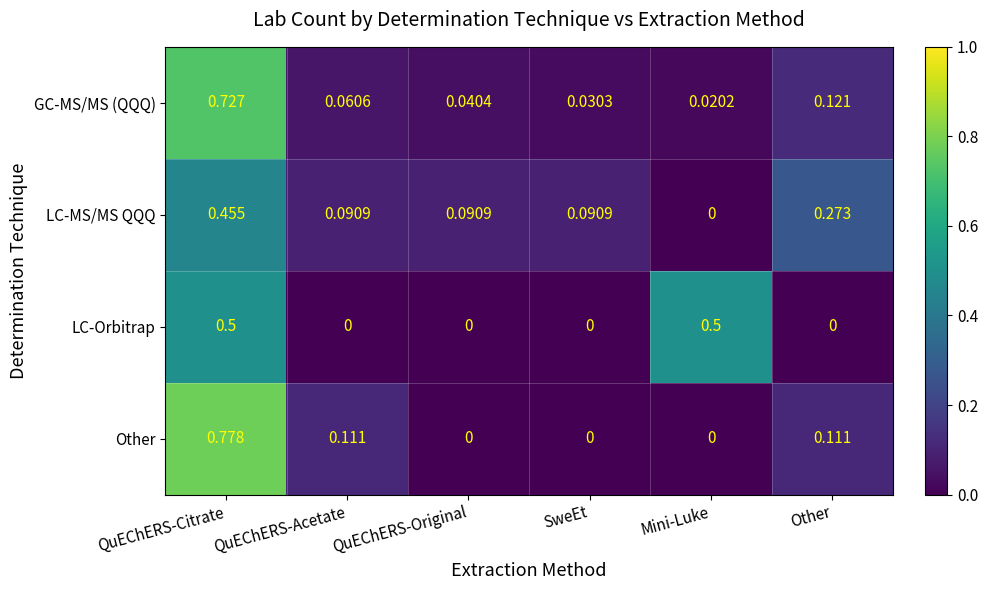

Which series has the largest range (max minus min)?

Other